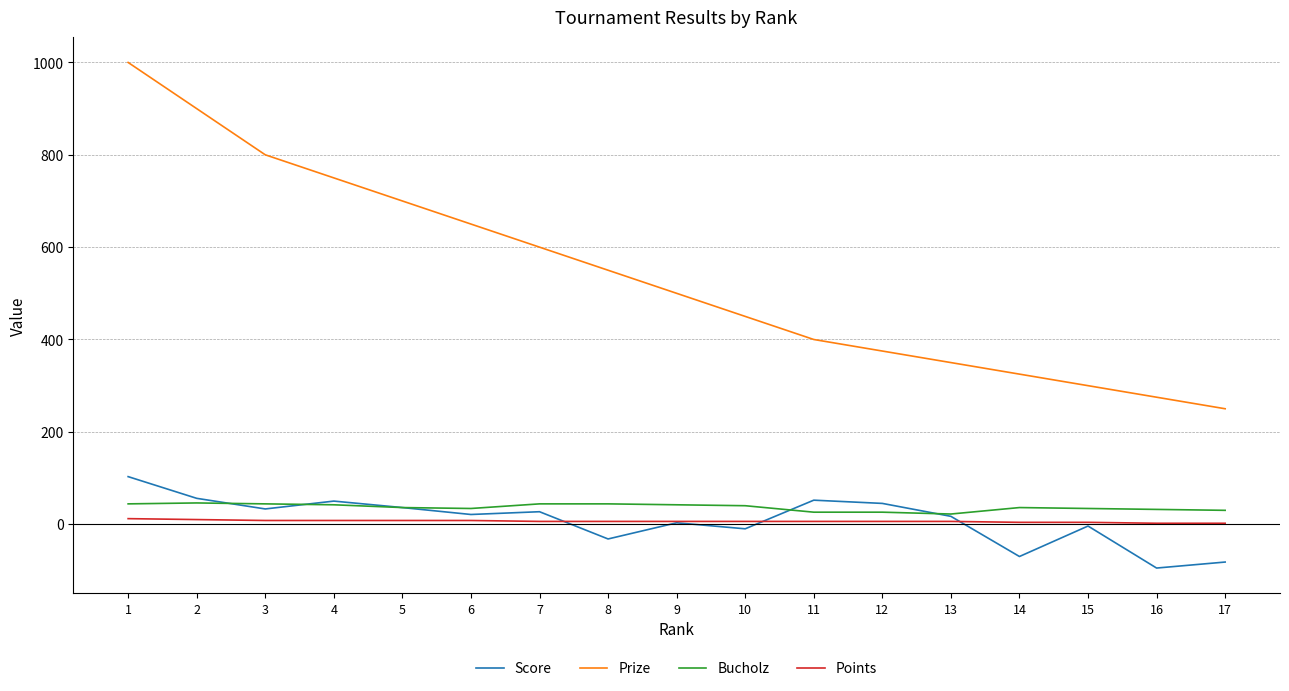

Which series has the largest total across all categories?

Prize